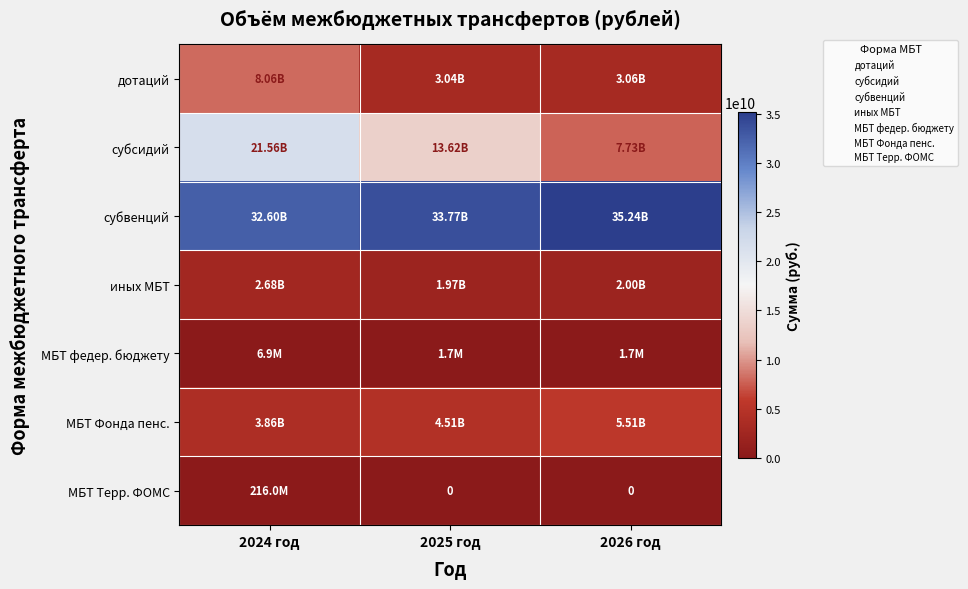

What is the sum of all МБТ Терр. ФОМС values?

216000000.0